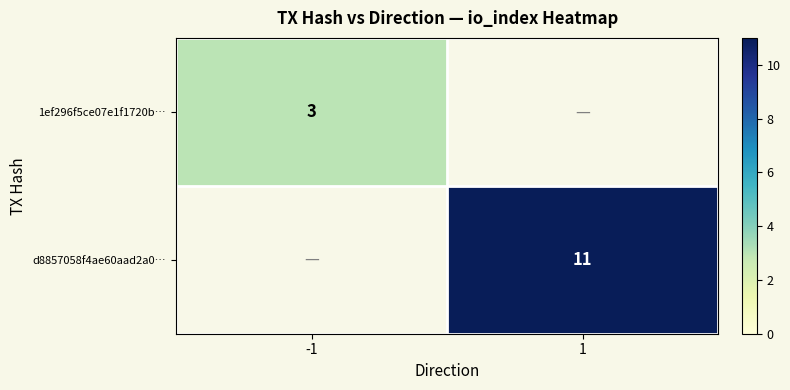

Which label corresponds to the smallest value in the chart?

-1